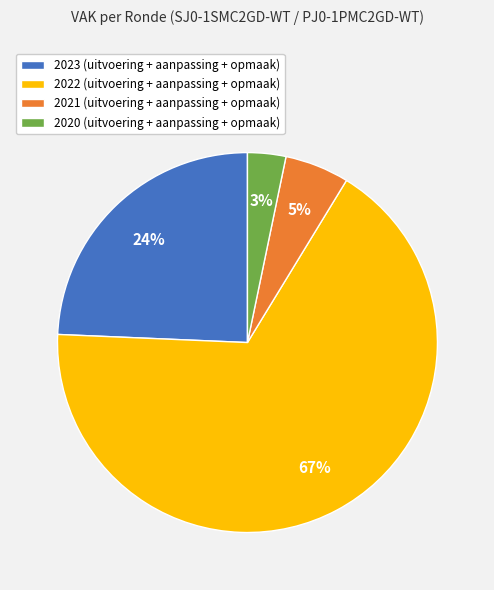

The 2020 (uitvoering + aanpassing + opmaak) slice represents 15% of the pie. True or false?

False